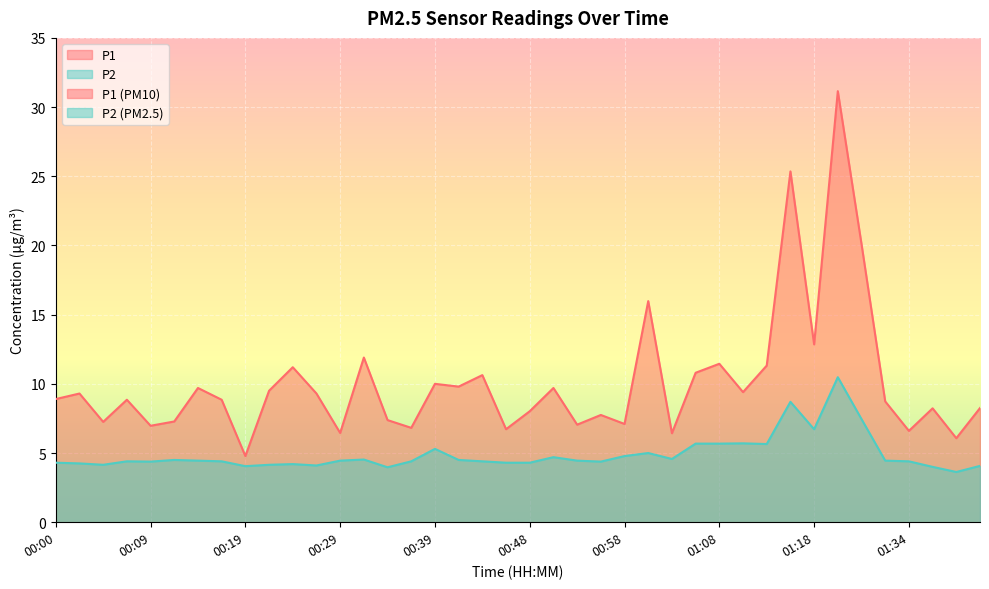

True or false: P2 has a value of 3.4 at 01:18.

False